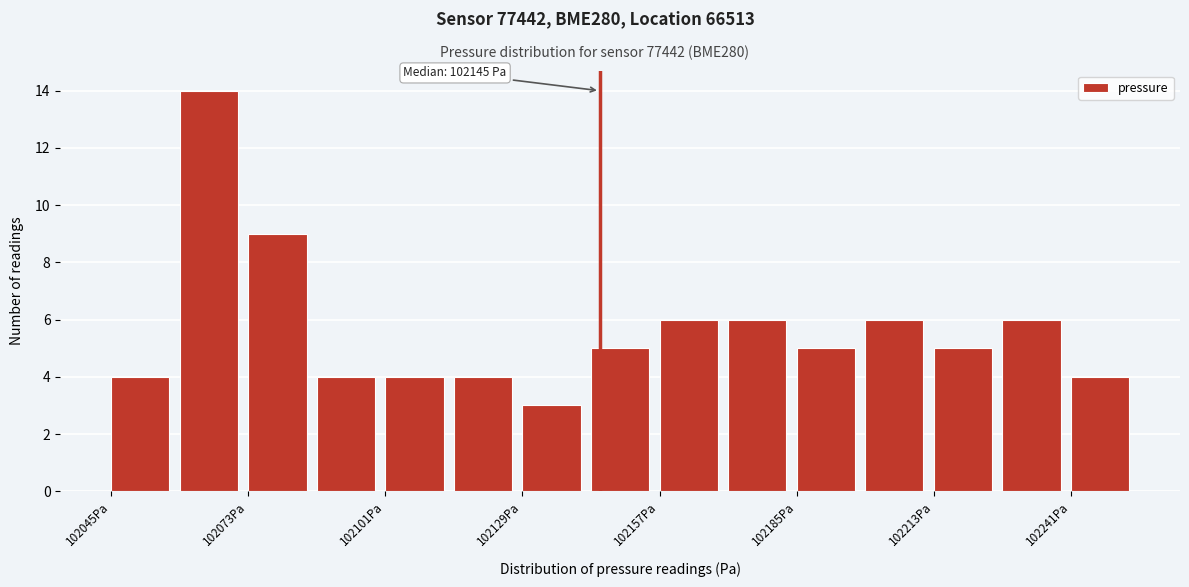

Read against the x-axis, roughly where is the centre of the tallest bar?

102065